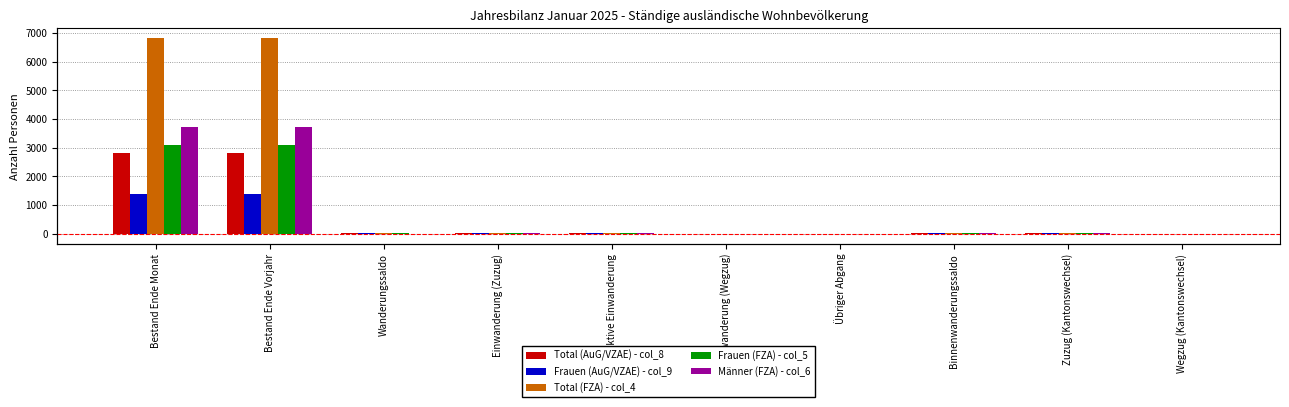

What is the label of the 7th bar from the right?

Einwanderung (Zuzug)